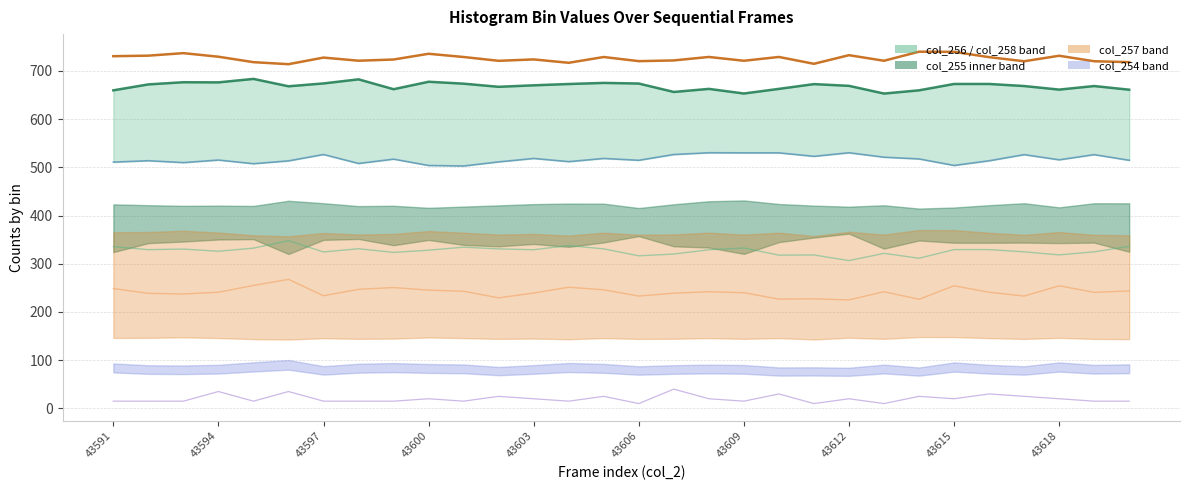

What is the minimum value shown in the chart?

10.0